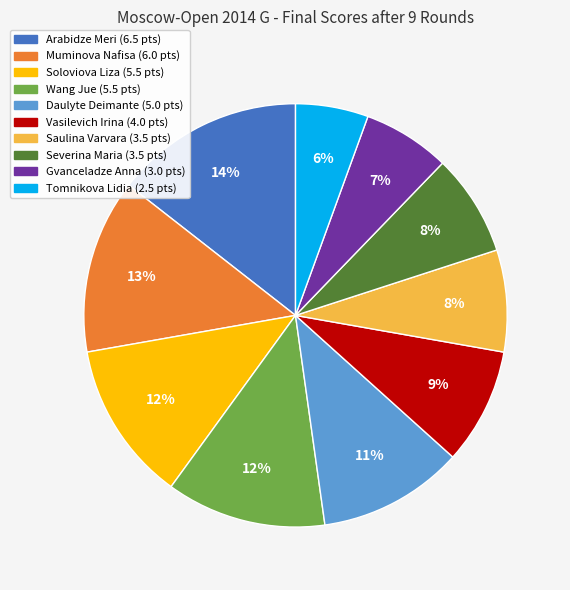

To the nearest percent, what percentage of the pie is Muminova Nafisa?

13%